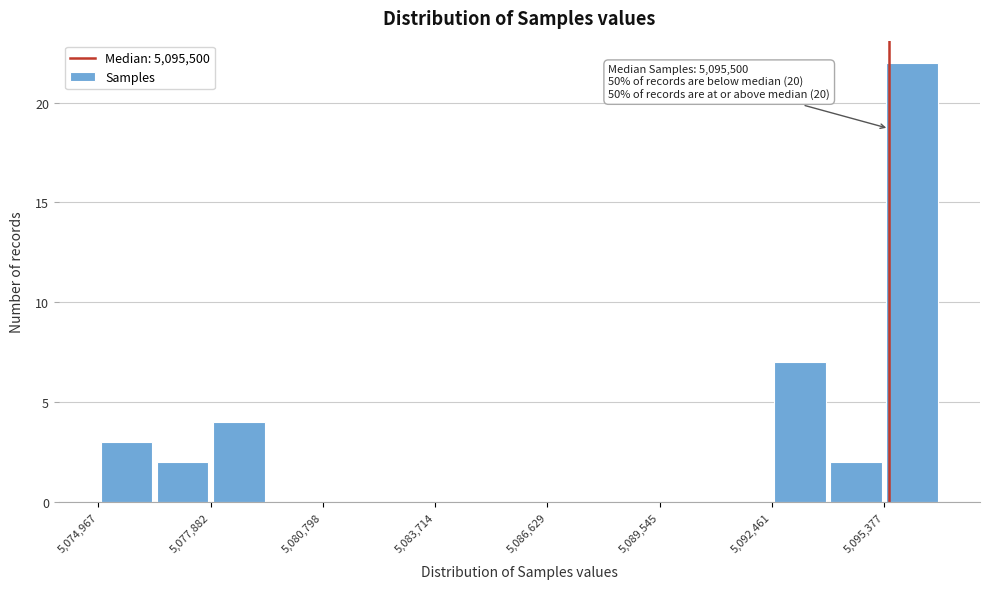

Around what value on the x-axis is the tallest bar? Give the approximate position of its centre, as read against the axis.

5096000